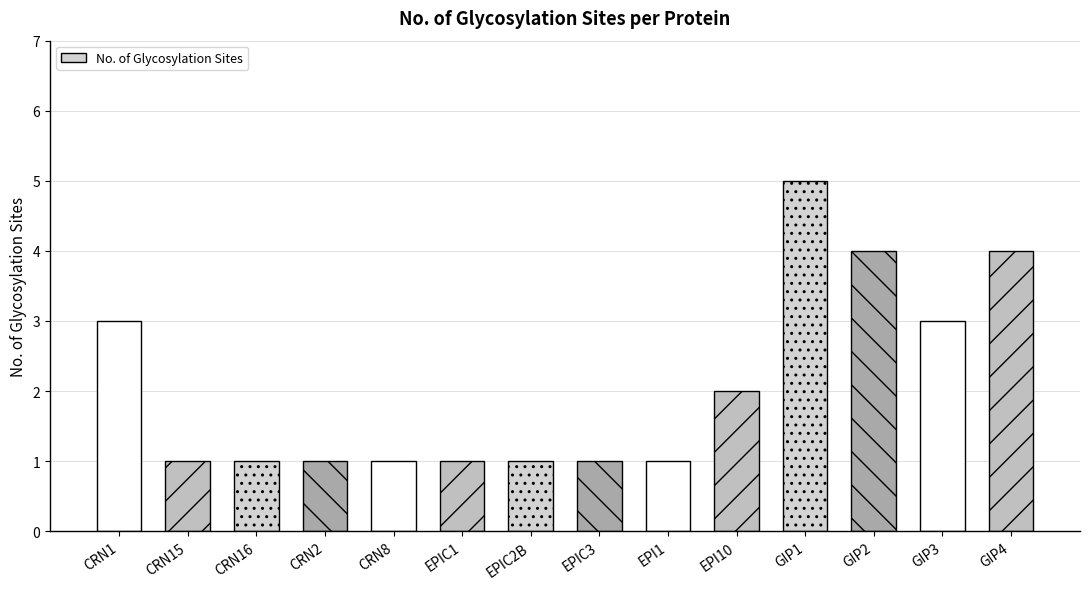

What is the label of the 4th bar from the left?

CRN2